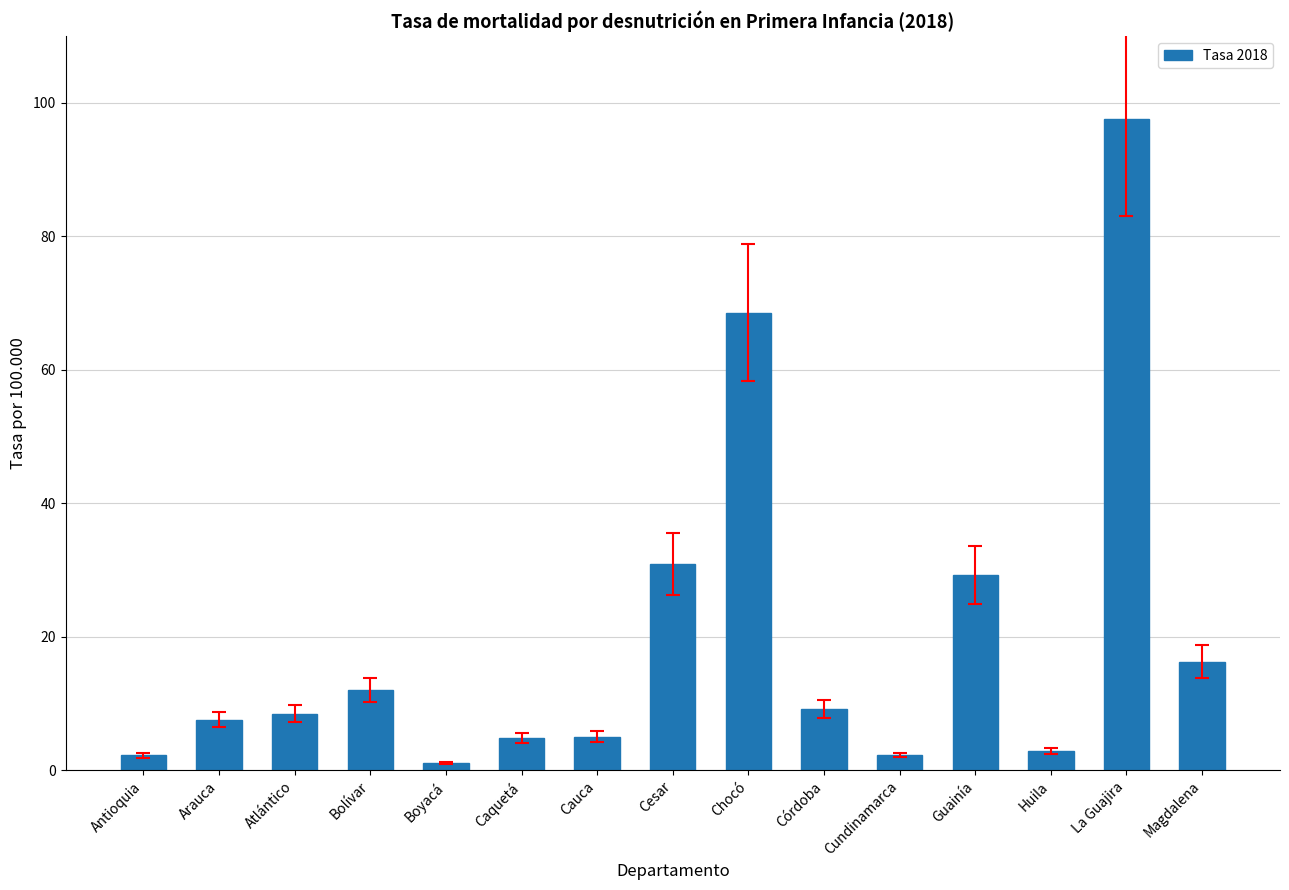

At which category does the chart reach its peak across all series?

La Guajira